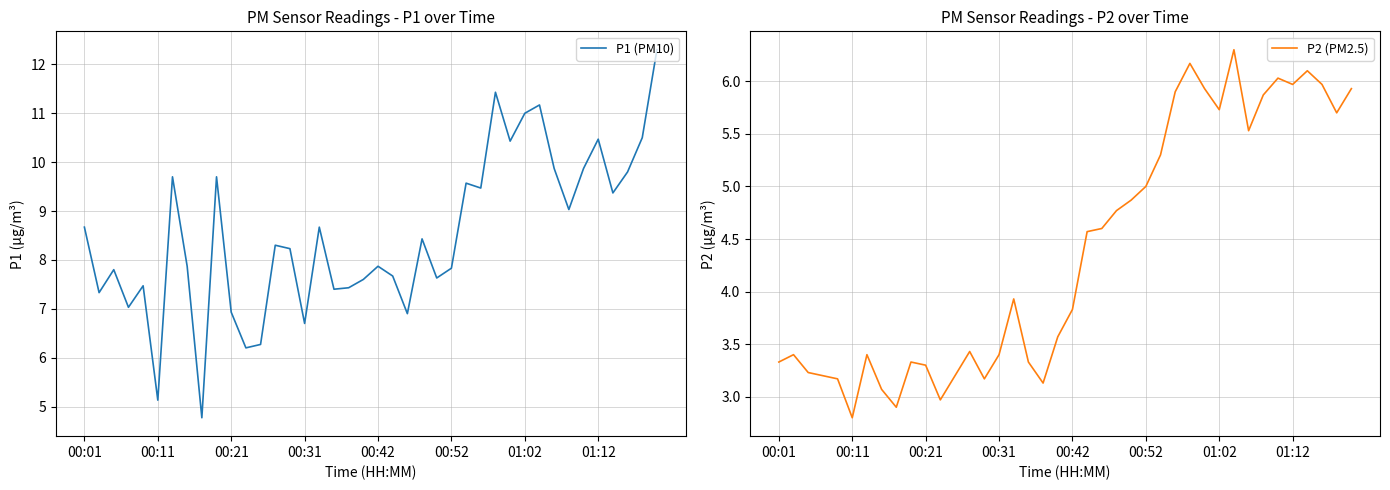

What is the maximum value for P2 (PM2.5)?

6.3